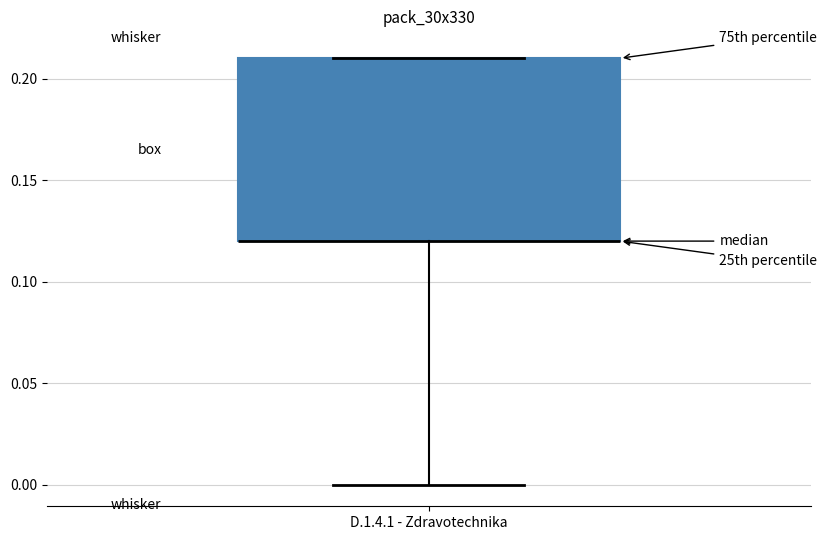

Where is the upper edge of the box for D.1.4.1 - Zdravotechnika on the y-axis? The values are not printed on the chart, so give them approximately, as read against the axis.

0.21